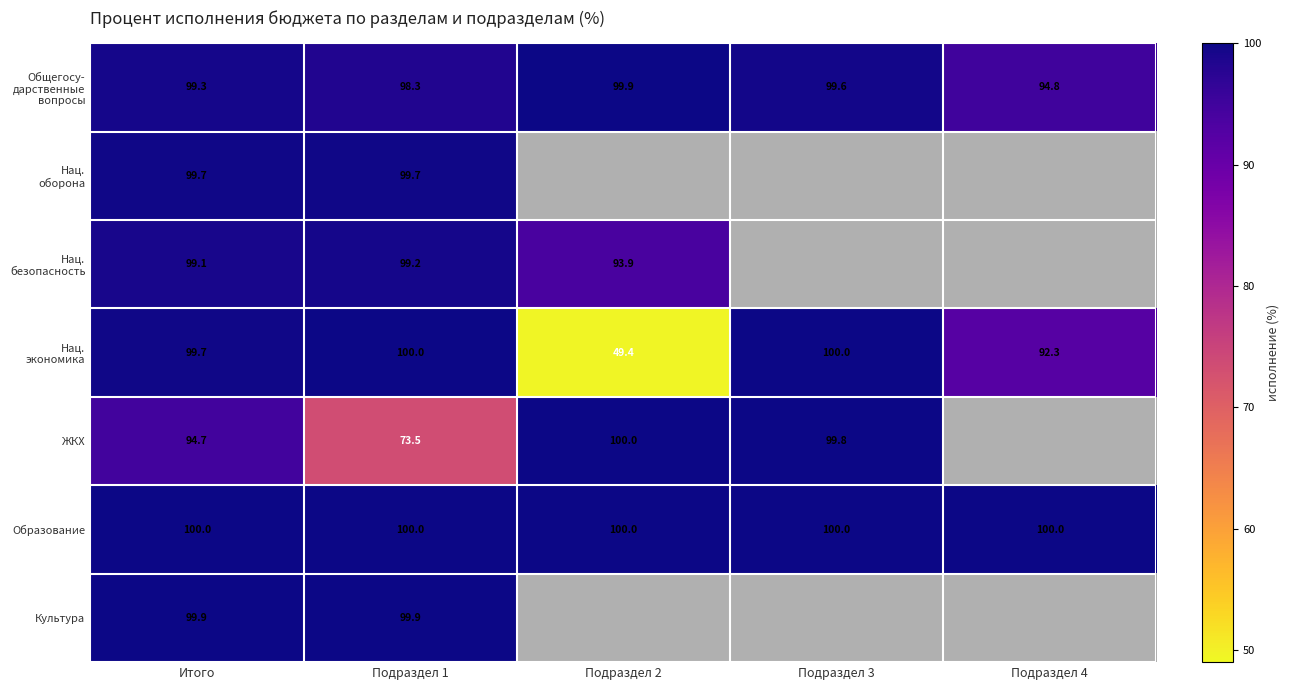

True or false: Образование has a value of 100.0 at Подраздел 2.

True